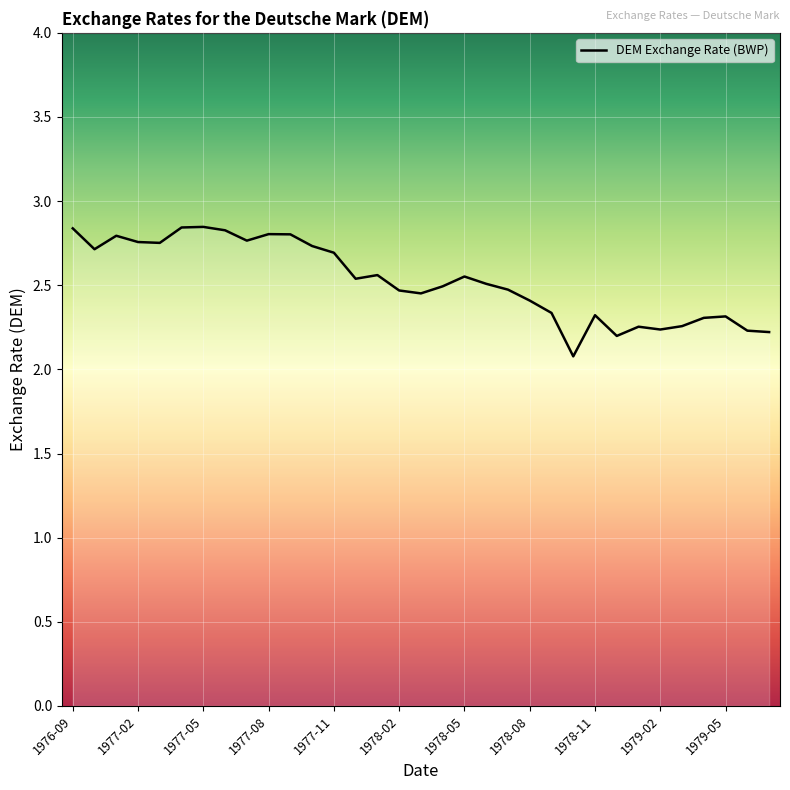

What is the minimum value shown in the chart?

2.1